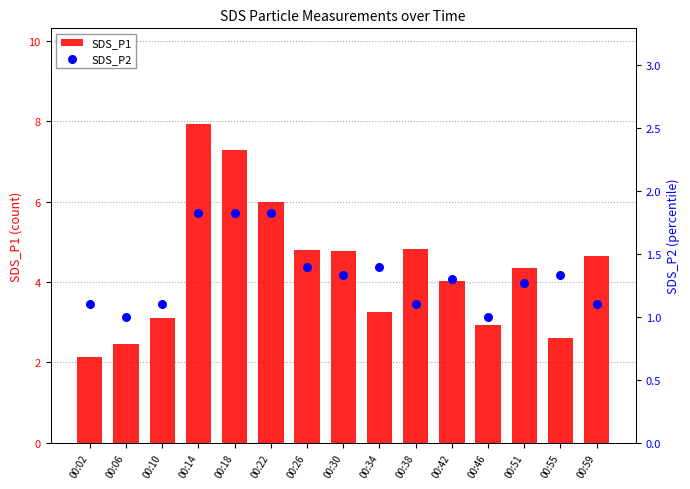

Which series reaches the minimum Y coordinate?

SDS_P2